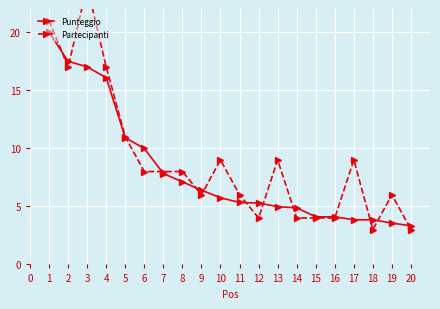

The Punteggio series shows 6.4 at 9. True or false?

True